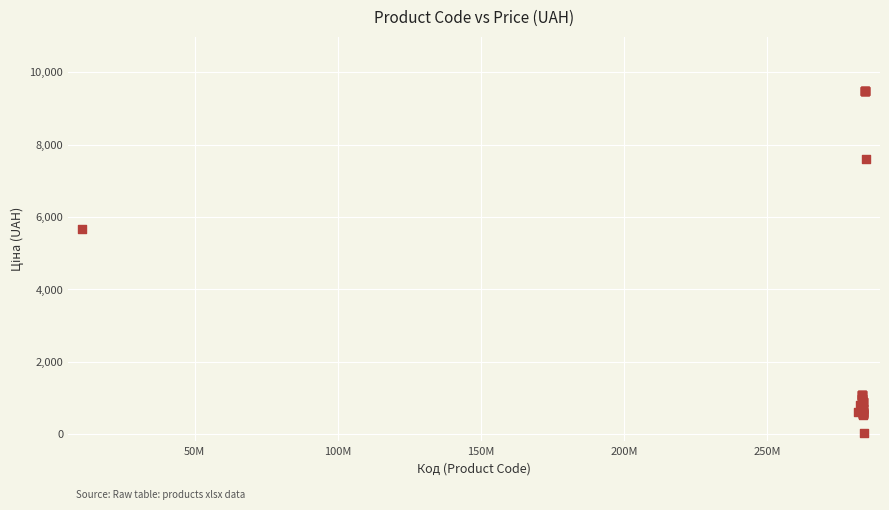

What Y value in the scatter plot is closest to 4756?

5673.8